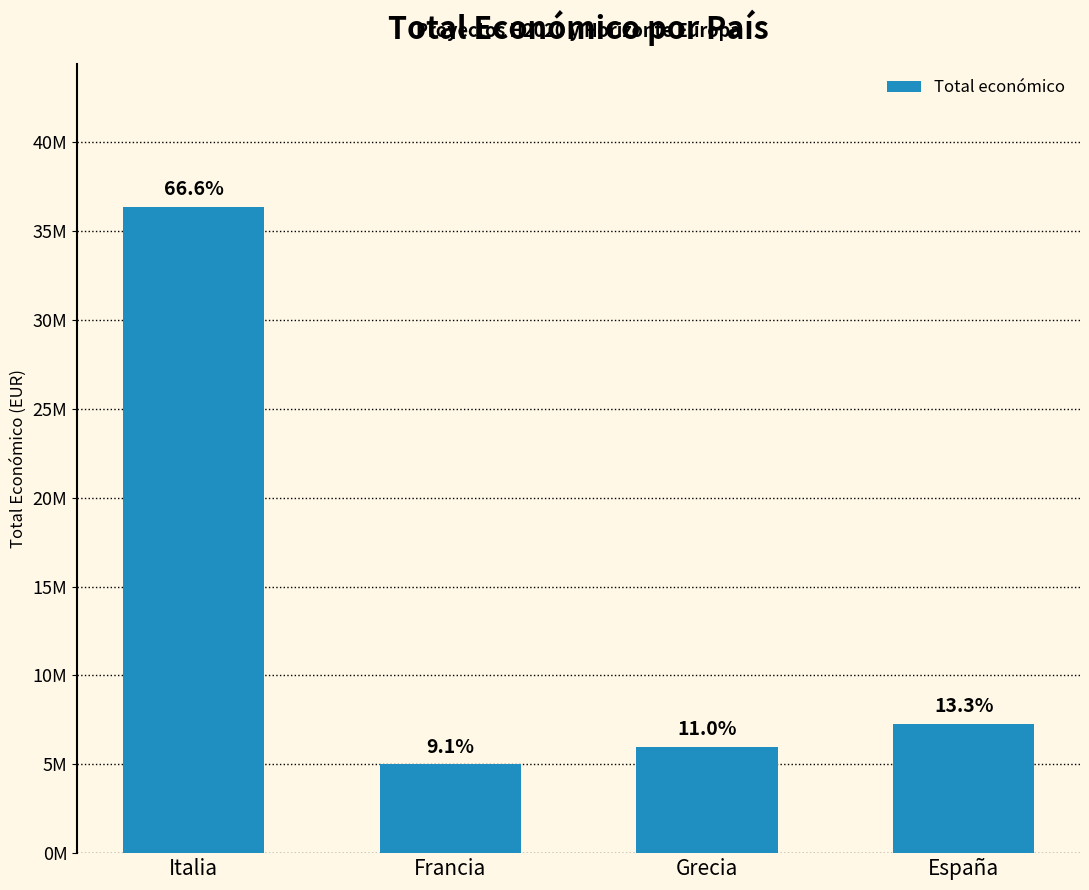

Are the bars horizontal?

No